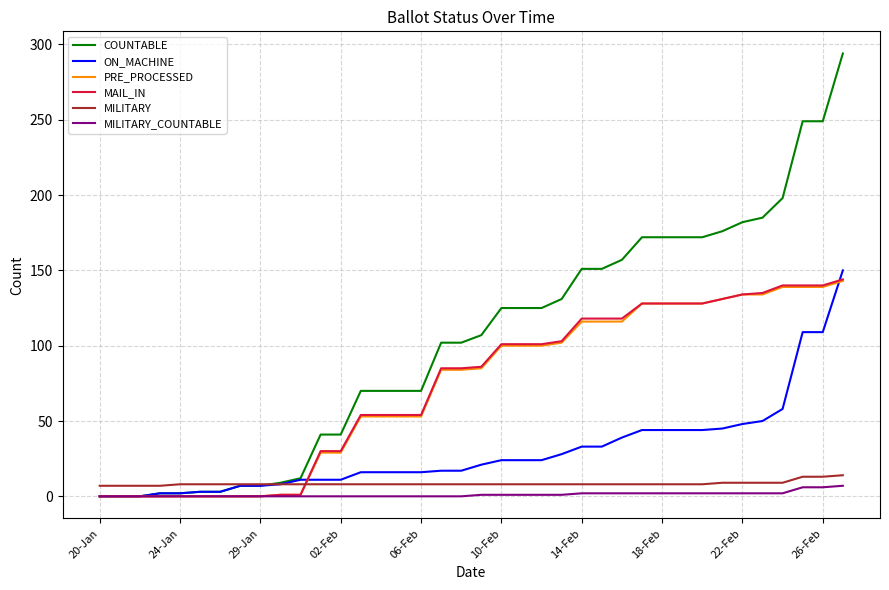

How many times do PRE_PROCESSED and MILITARY cross each other?

1